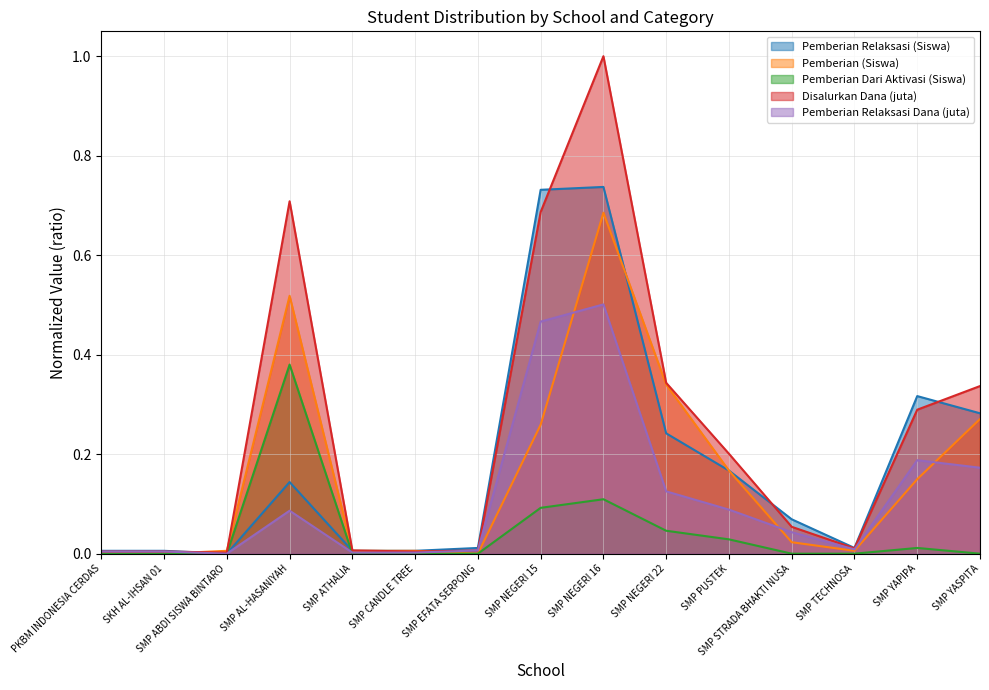

Between PKBM INDONESIA CERDAS and SMP YAPIPA, which series saw the biggest shift?

Pemberian Relaksasi (Siswa)